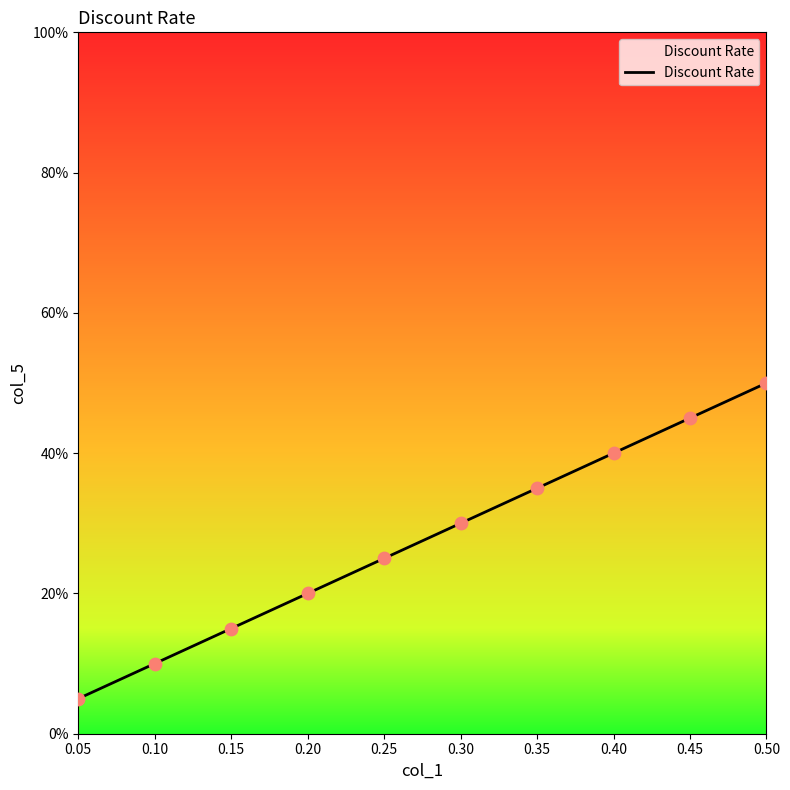

Does the chart have visible grid lines?

No